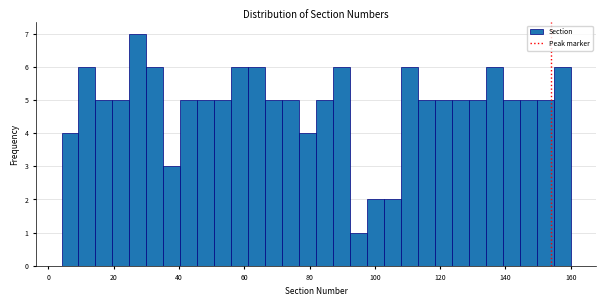

Around what value on the x-axis is the tallest bar? Give the approximate position of its centre, as read against the axis.

28